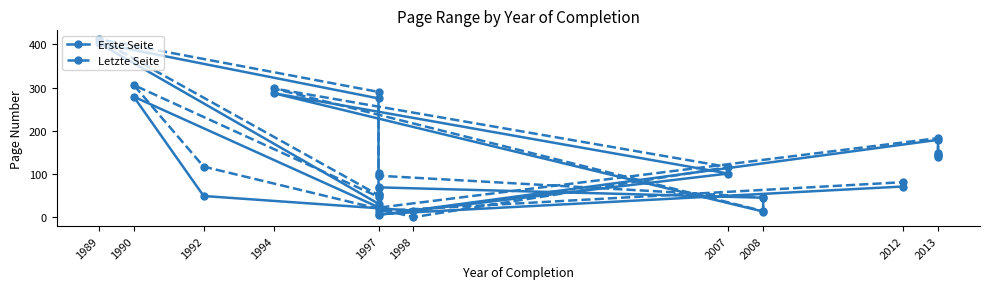

In Erste Seite, how many points are lower than both neighbors (excluding endpoints)?

5